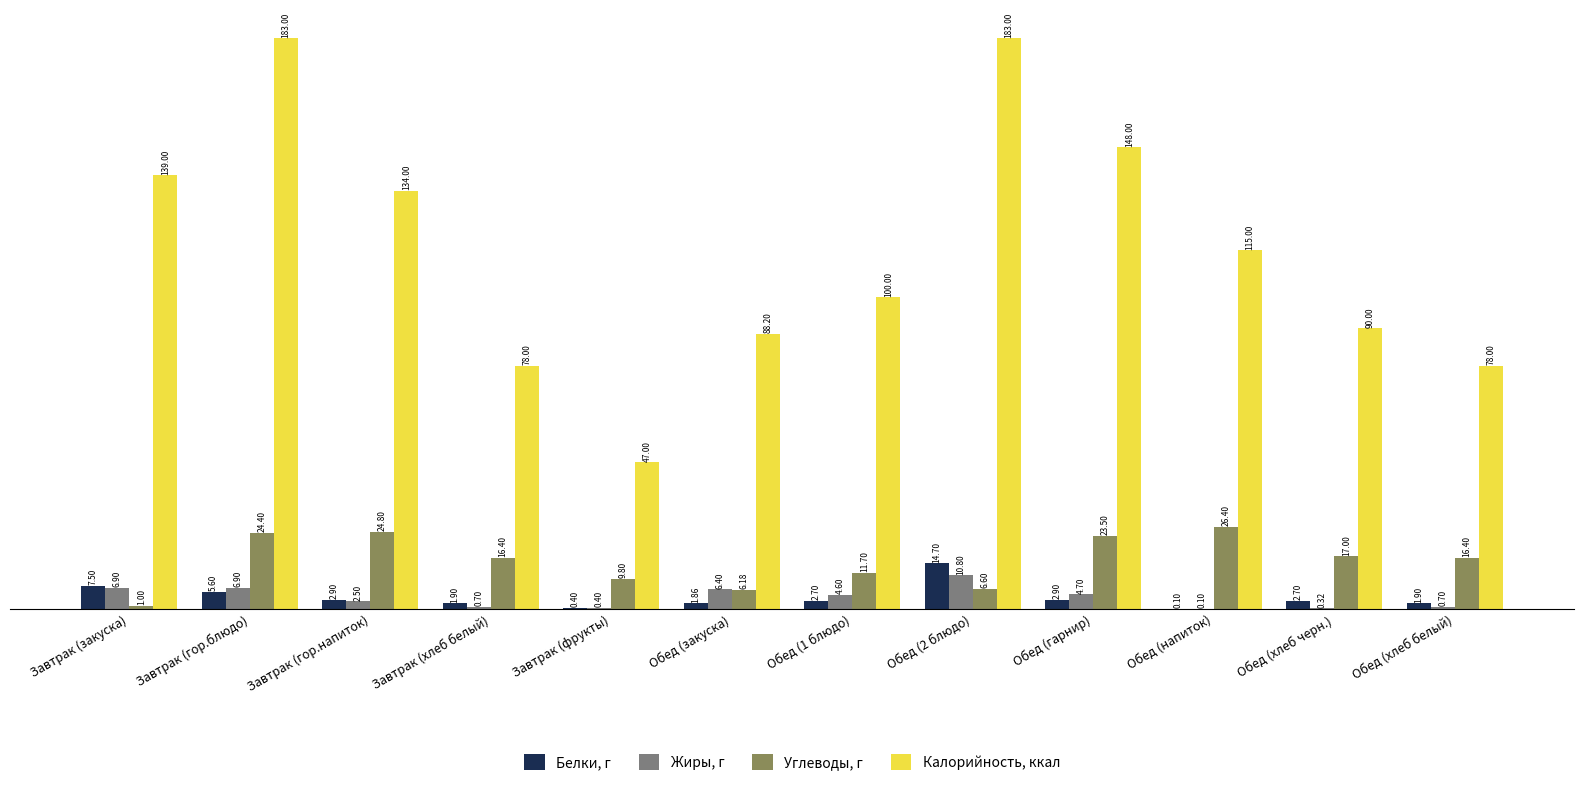

What is the greatest value displayed?

183.0